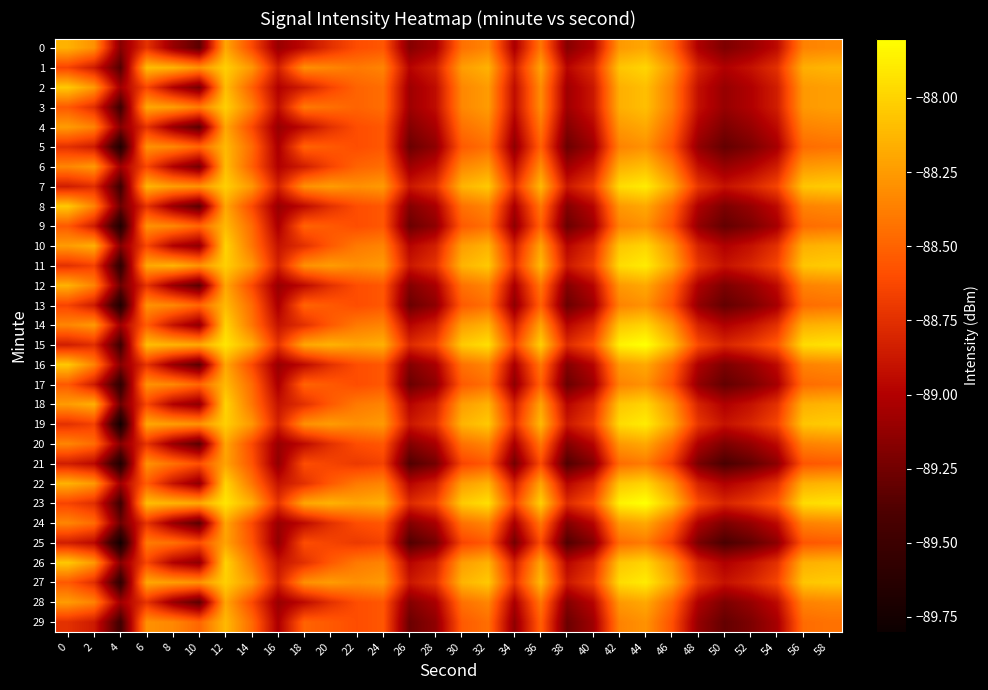

At which category does the chart reach its minimum across all series?

4